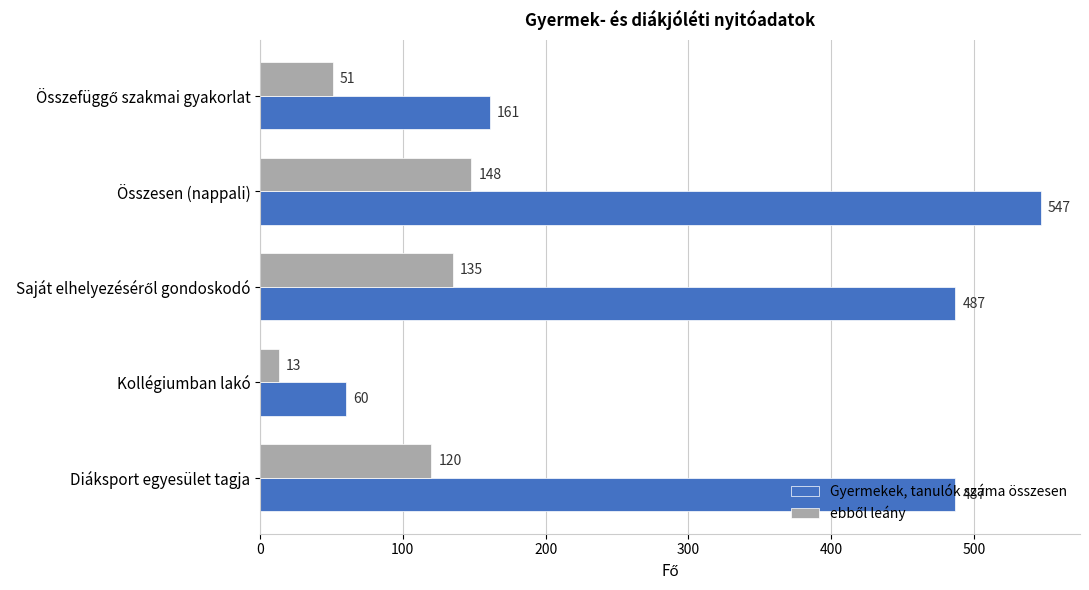

Which series has the largest total across all categories?

Gyermekek, tanulók száma összesen